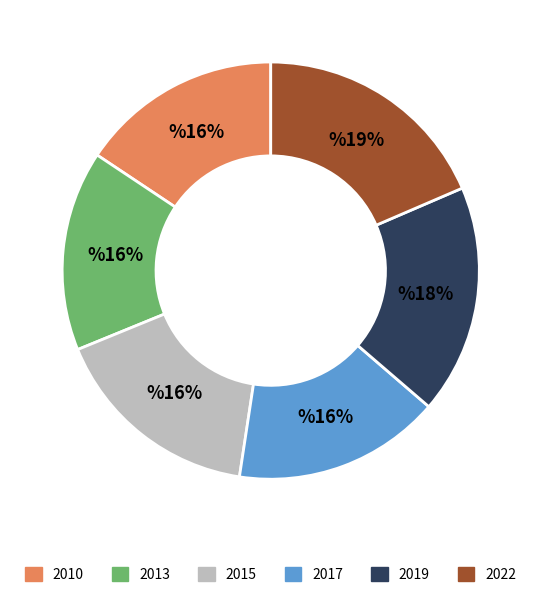

To the nearest percent, what is the difference between the largest and smallest slice percentages?

3%